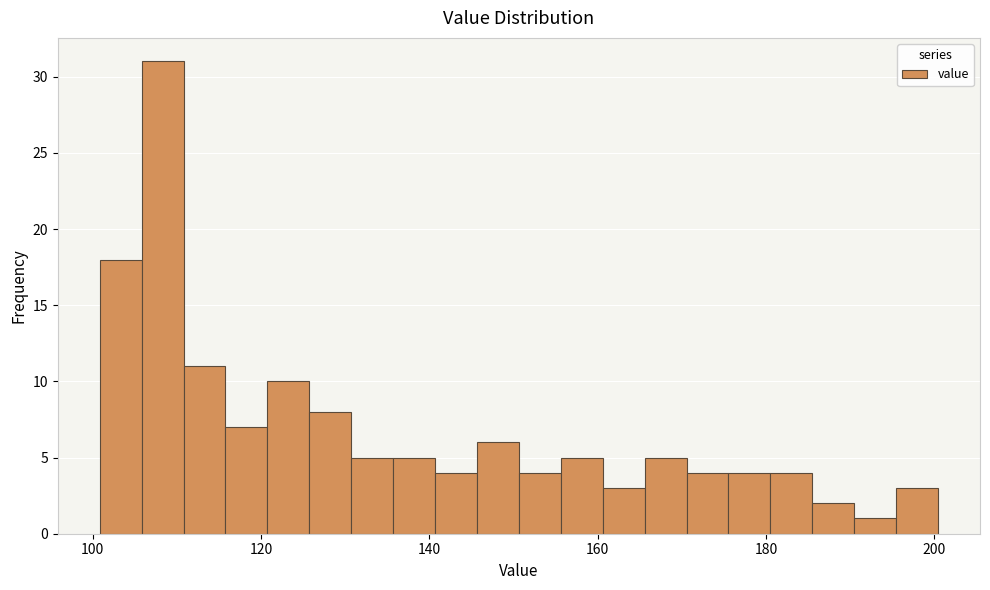

Around what value on the x-axis is the tallest bar? Give the approximate position of its centre, as read against the axis.

108